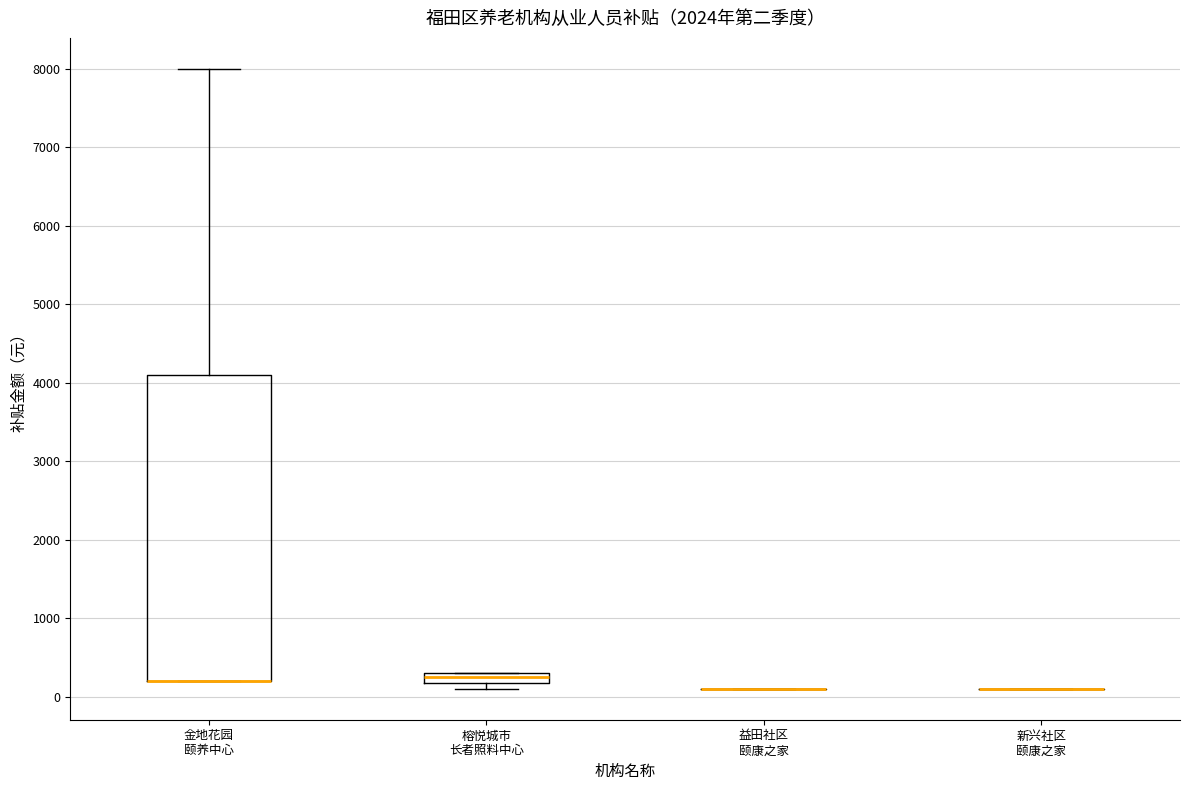

Which box is the tallest, from its lower edge to its upper edge?

金地花园 颐养中心